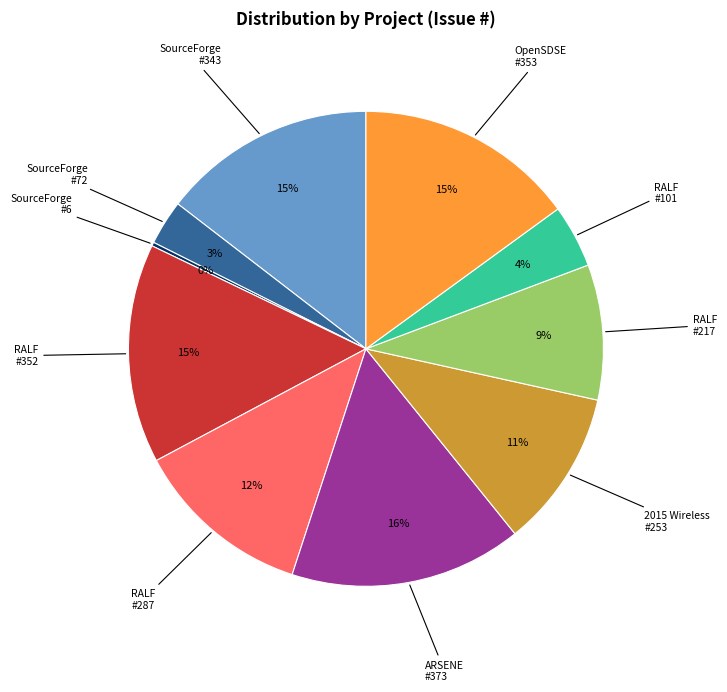

Is there any slice that represents more than half of the pie?

No